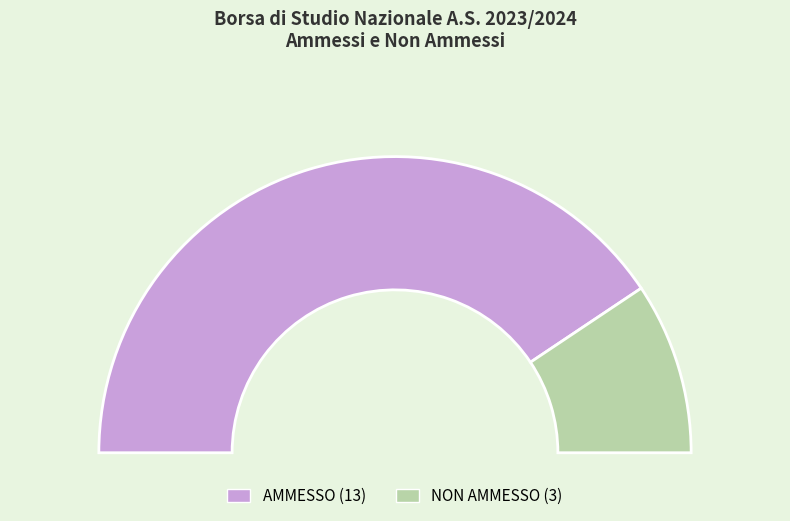

Is the sum of AMMESSO and NON AMMESSO greater than half?

Yes